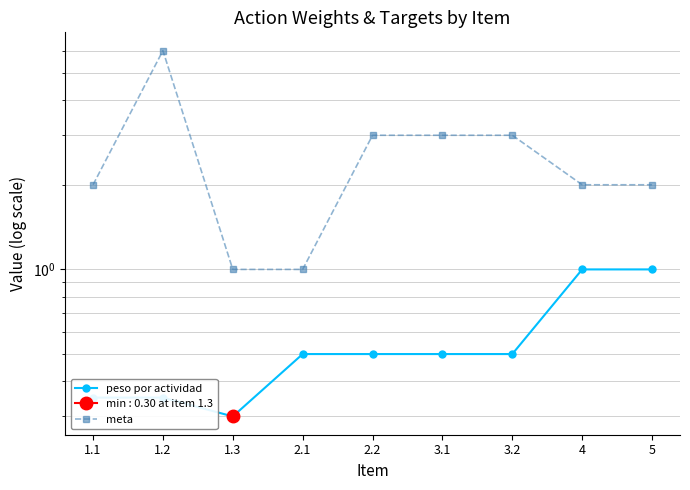

Which series has the largest total across all categories?

meta